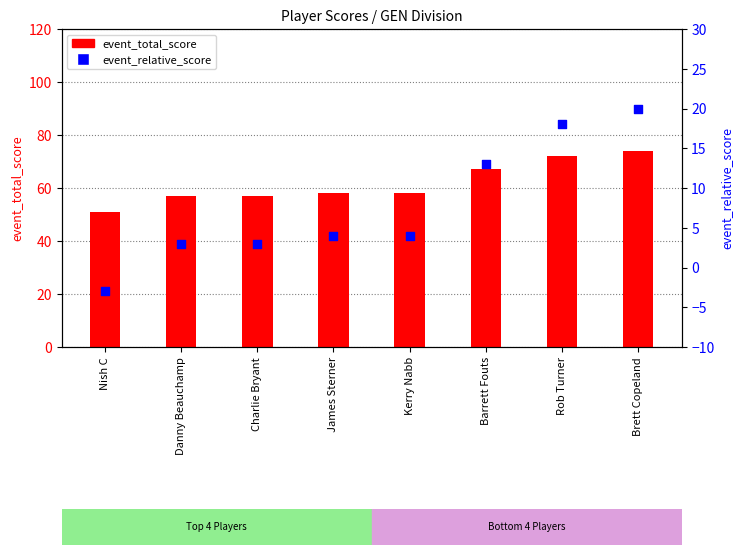

Which series has the widest spread of Y values?

event_total_score